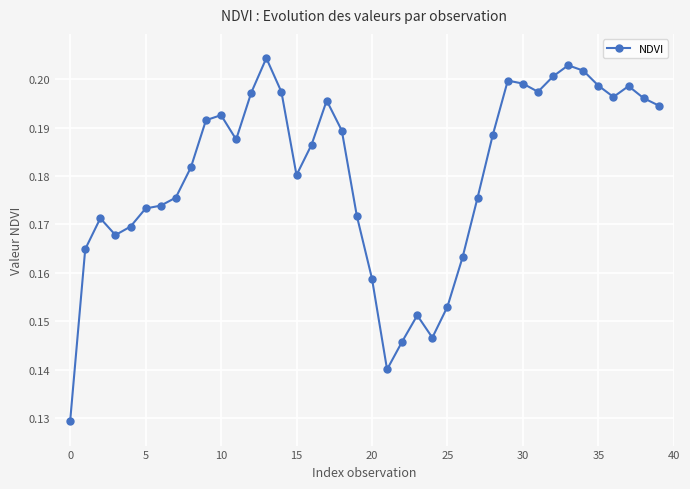

True or false: the data has more than 0 interior local peaks.

True